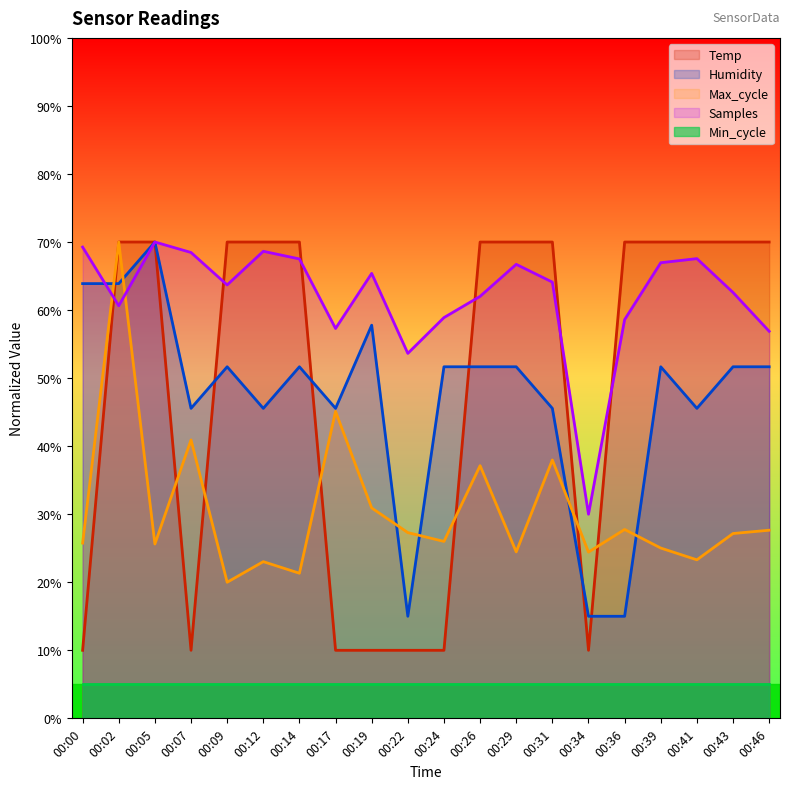

What are all the series names shown in the legend?

Temp, Humidity, Max_cycle, Samples, Min_cycle